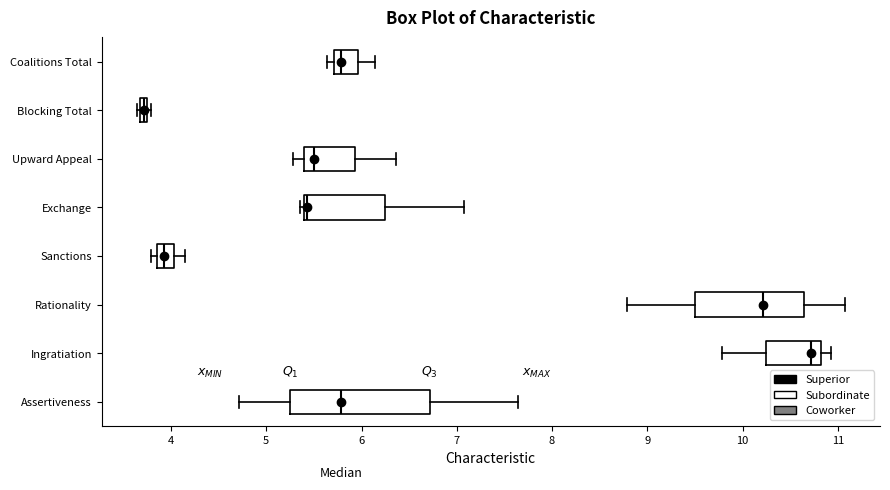

Which box is the widest, from its left edge to its right edge?

Assertiveness